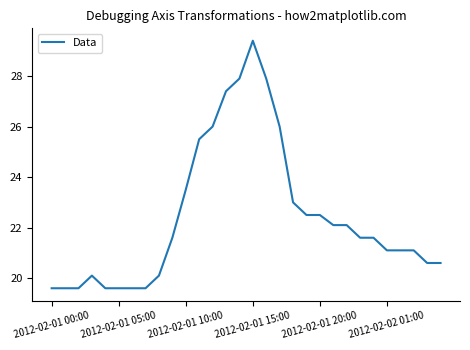

What is the minimum value shown in the chart?

19.6